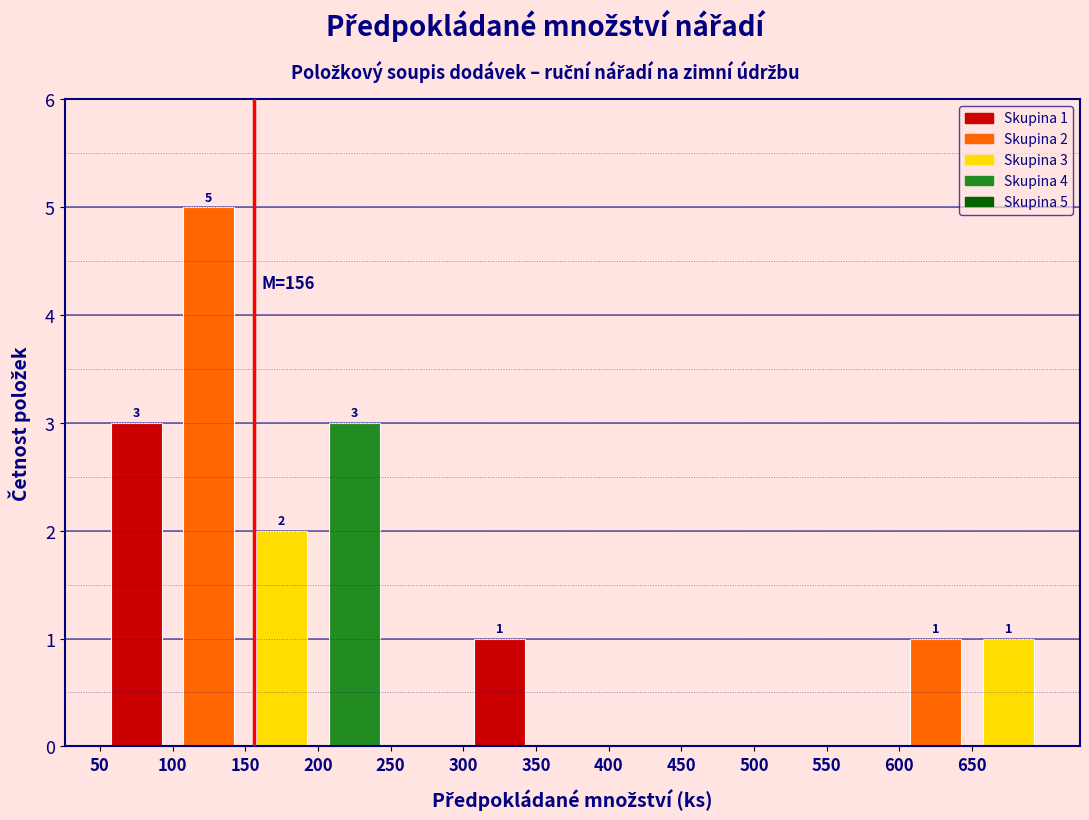

Which range on the x-axis has the tallest bar?

100 to 150